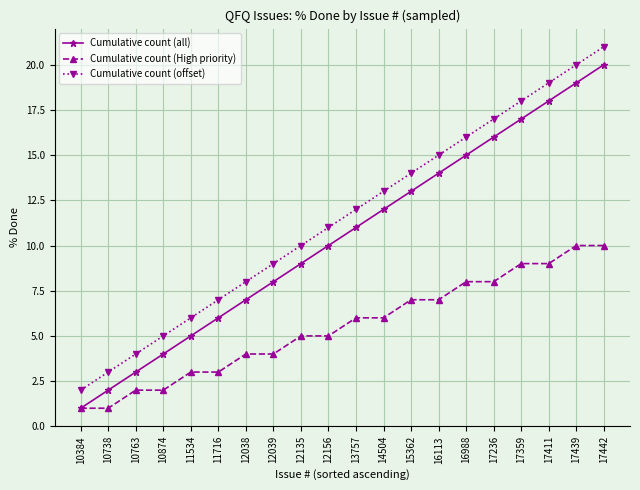

Reading left to right, extract all data points from this chart.

Cumulative count (all): 10384=1	10738=2	10763=3	10874=4	11534=5	11716=6	12038=7	12039=8	12135=9	12156=10	13757=11	14504=12	15362=13	16113=14	16988=15	17236=16	17359=17	17411=18	17439=19	17442=20
Cumulative count (High priority): 10384=1	10738=1	10763=2	10874=2	11534=3	11716=3	12038=4	12039=4	12135=5	12156=5	13757=6	14504=6	15362=7	16113=7	16988=8	17236=8	17359=9	17411=9	17439=10	17442=10
Cumulative count (offset): 10384=2	10738=3	10763=4	10874=5	11534=6	11716=7	12038=8	12039=9	12135=10	12156=11	13757=12	14504=13	15362=14	16113=15	16988=16	17236=17	17359=18	17411=19	17439=20	17442=21